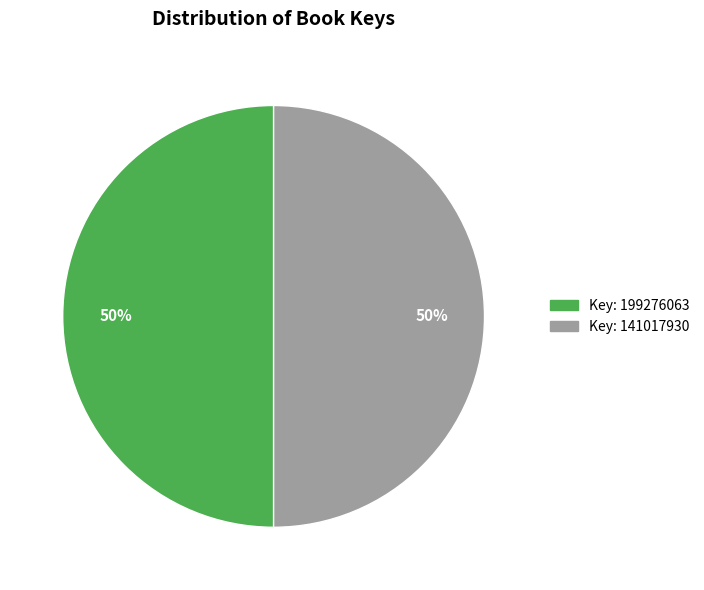

How many segments does this pie chart have?

2